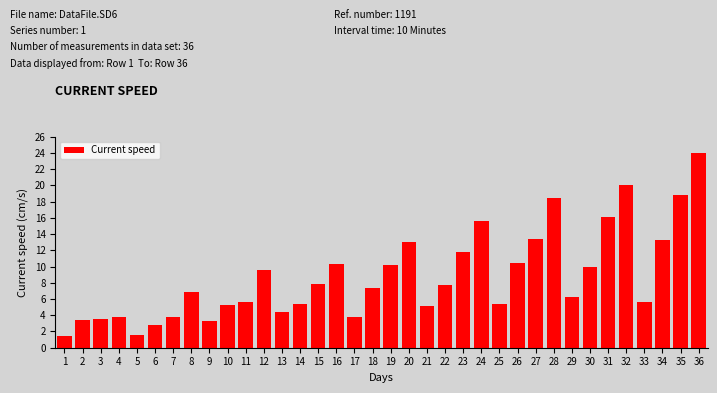

What is the maximum value shown in the chart?

24.0